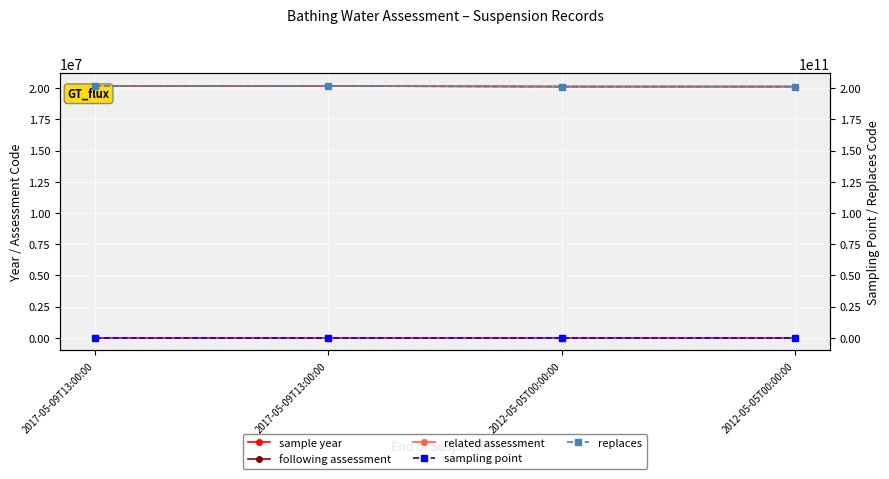

The related assessment series shows 20170630 at 2017-05-09T13:00:00. True or false?

True